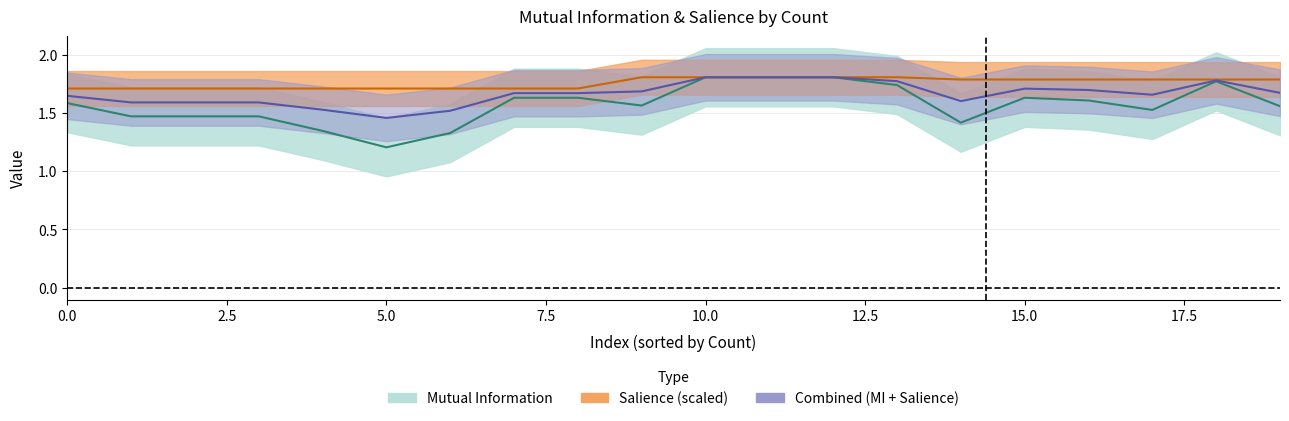

True or false: Salience and Mutual Information intersect in this chart.

False